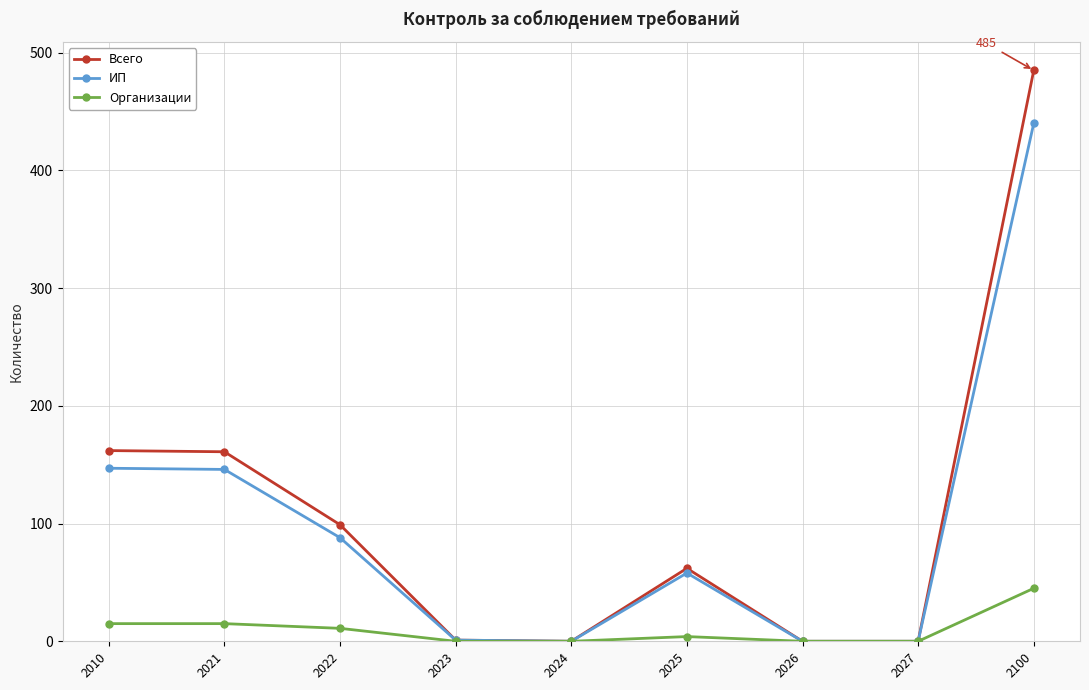

The value of ИП at 2025 is 58. True or false?

True